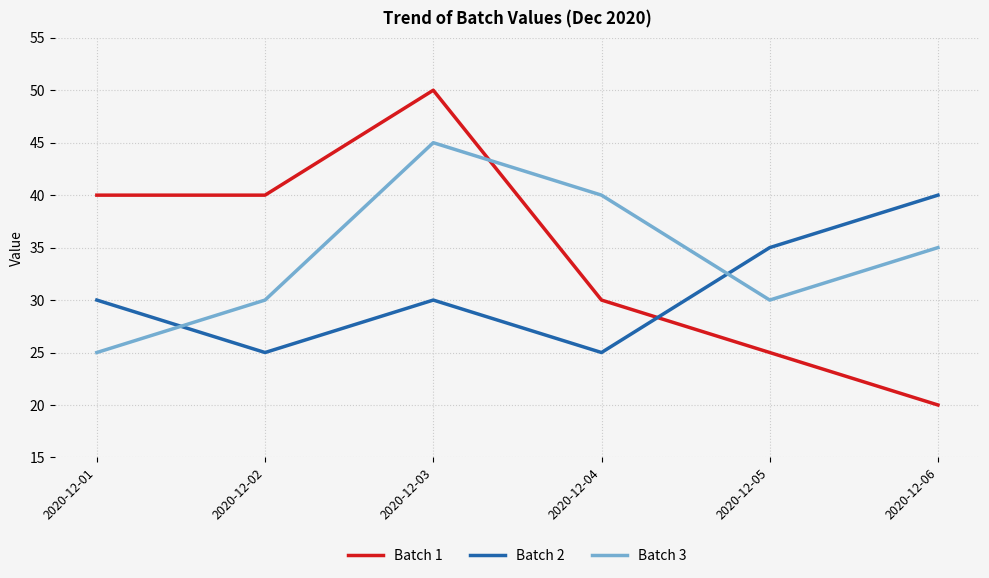

What is the total value across all series at 2020-12-04?

95